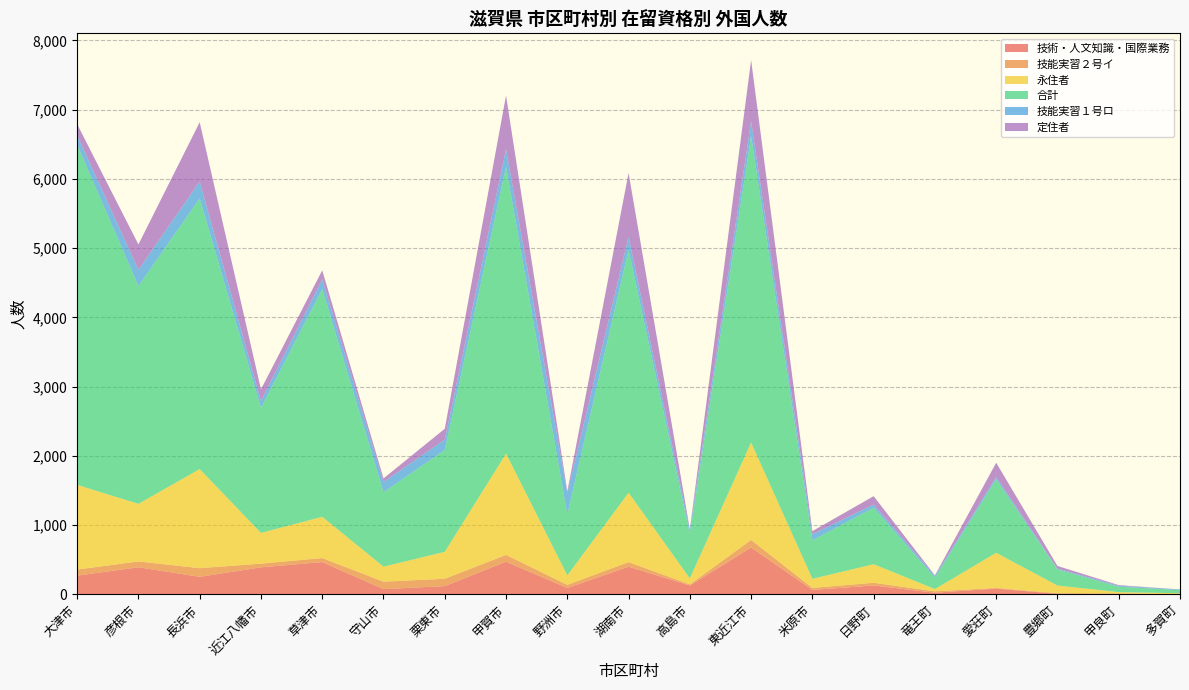

Reading left to right, what are all the values shown in this chart?

技術・人文知識・国際業務: 大津市=270	彦根市=391	長浜市=253	近江八幡市=390	草津市=466	守山市=75	栗東市=119	甲賀市=471	野洲市=92	湖南市=399	高島市=128	東近江市=677	米原市=64	日野町=128	竜王町=23	愛荘町=83	豊郷町=7	甲良町=0	多賀町=0
技能実習２号イ: 大津市=88	彦根市=84	長浜市=125	近江八幡市=53	草津市=58	守山市=108	栗東市=106	甲賀市=99	野洲市=45	湖南市=67	高島市=15	東近江市=109	米原市=29	日野町=39	竜王町=21	愛荘町=9	豊郷町=10	甲良町=13	多賀町=0
永住者: 大津市=1223	彦根市=832	長浜市=1431	近江八幡市=444	草津市=596	守山市=217	栗東市=389	甲賀市=1463	野洲市=136	湖南市=1002	高島市=87	東近江市=1407	米原市=131	日野町=268	竜王町=32	愛荘町=508	豊郷町=110	甲良町=19	多賀町=16
合計: 大津市=4910	彦根市=3146	長浜市=3909	近江八幡市=1805	草津市=3289	守山市=1075	栗東市=1471	甲賀市=4142	野洲市=883	湖南市=3508	高島市=641	東近江市=4424	米原市=556	日野町=817	竜王町=164	愛荘町=1062	豊郷町=233	甲良町=78	多賀町=45
技能実習１号ロ: 大津市=139	彦根市=233	長浜市=245	近江八幡市=100	草津市=139	守山市=147	栗東市=150	甲賀市=255	野洲市=308	湖南市=189	高島市=59	東近江市=216	米原市=88	日野町=45	竜王町=26	愛荘町=31	豊郷町=12	甲良町=14	多賀町=10
定住者: 大津市=161	彦根市=368	長浜市=856	近江八幡市=169	草津市=132	守山市=52	栗東市=157	甲賀市=775	野洲市=24	湖南市=921	高島市=9	東近江市=884	米原市=45	日野町=121	竜王町=8	愛荘町=208	豊郷町=38	甲良町=9	多賀町=0